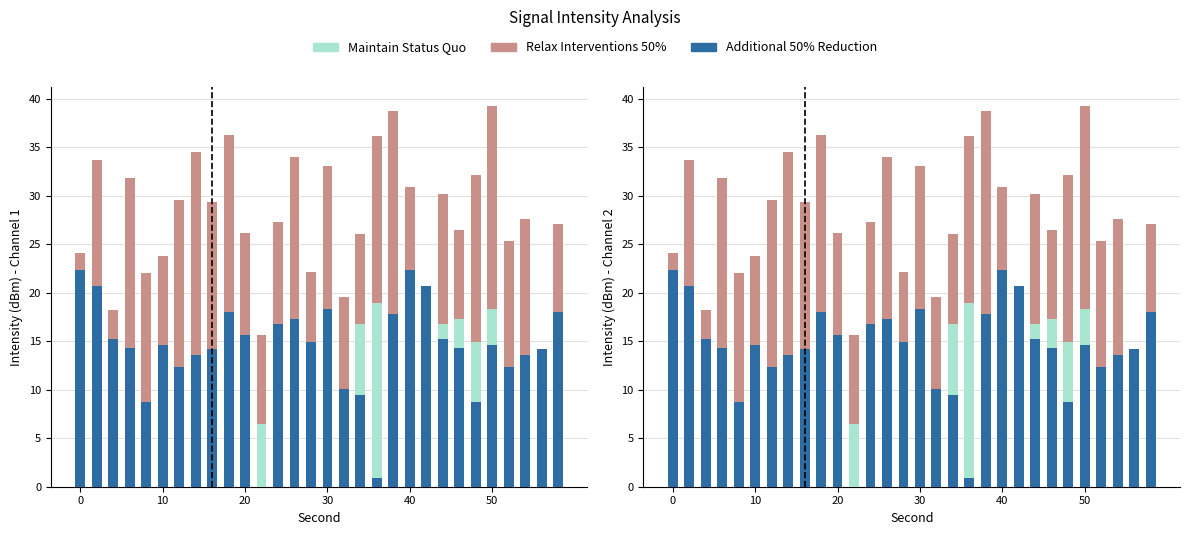

What are all the series names shown in the legend?

Maintain Status Quo, Relax Interventions 50%, Additional 50% Reduction